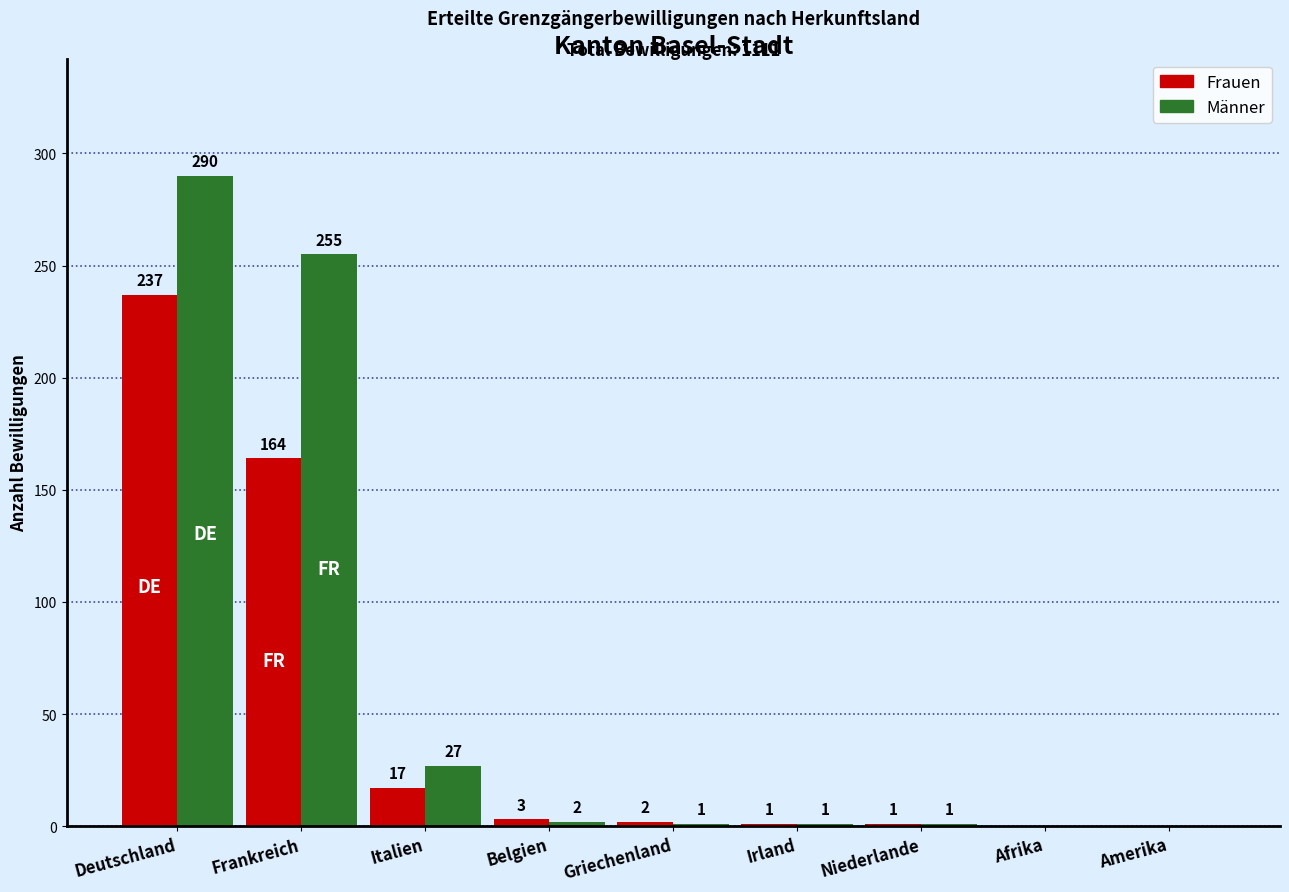

Which series has the widest spread of values?

Männer